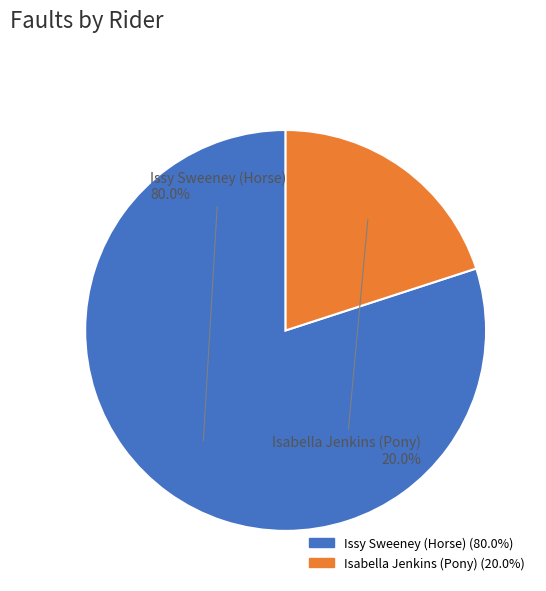

Is there any slice that represents more than half of the pie?

Yes